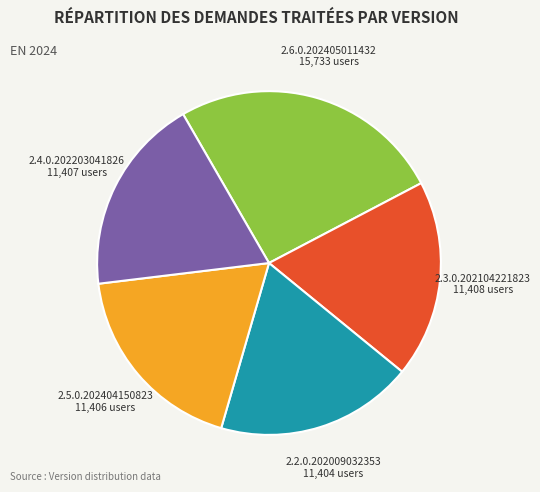

Is there any slice that represents more than half of the pie?

No